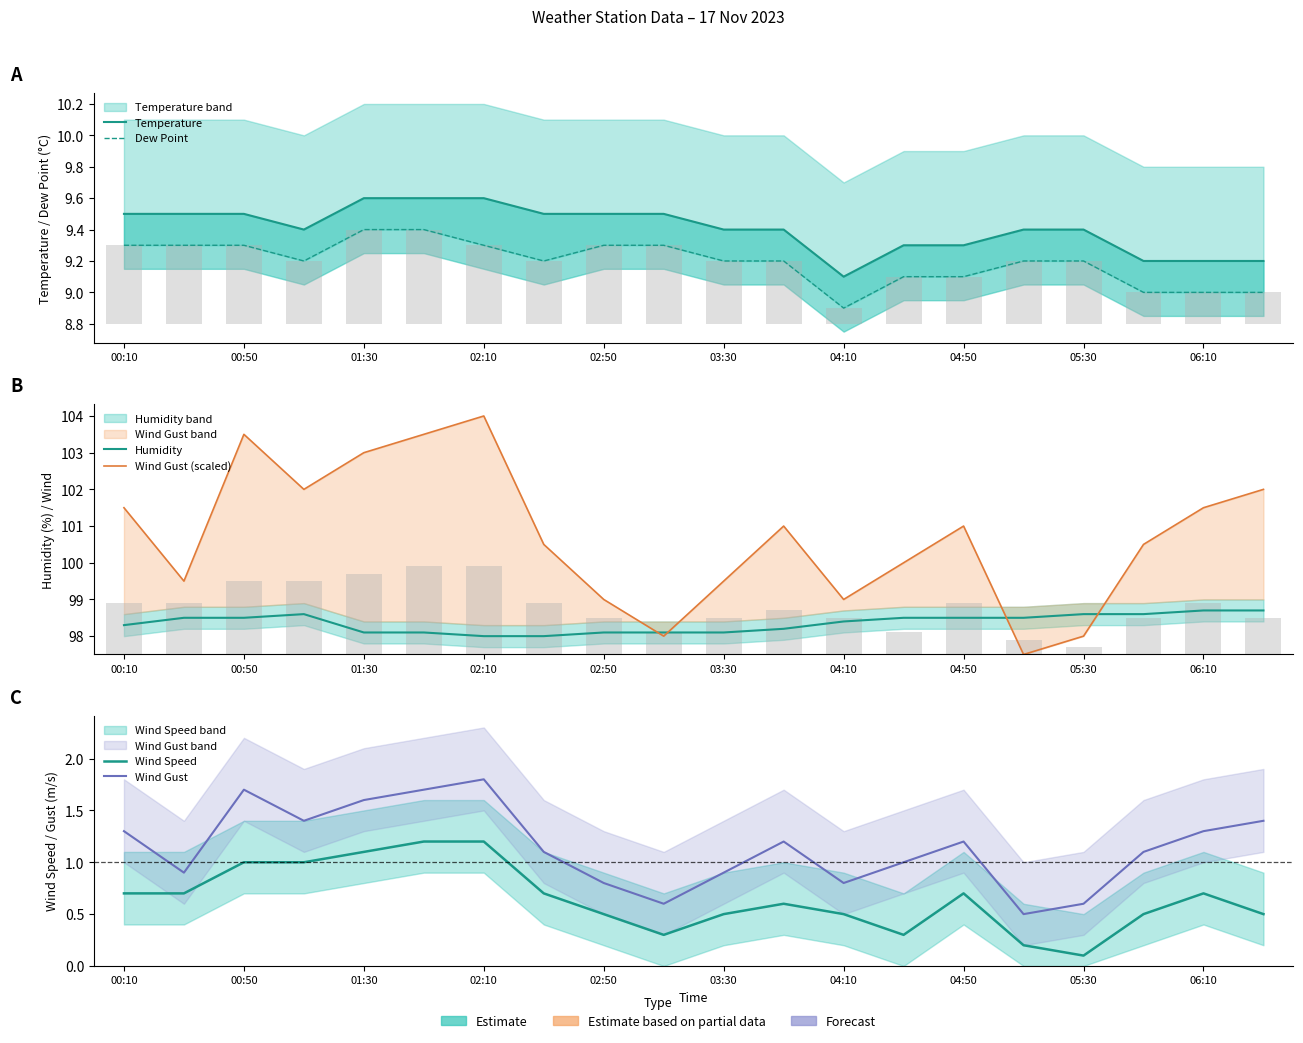

Is the value of Wind Gust (scaled) at 13 greater than the value of Temperature at 02:50?

Yes